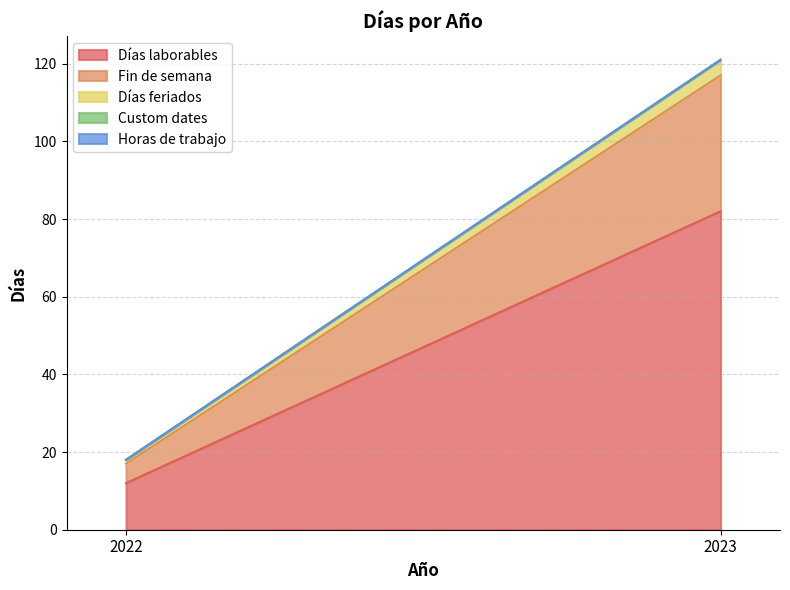

Count the number of data series in this chart.

5